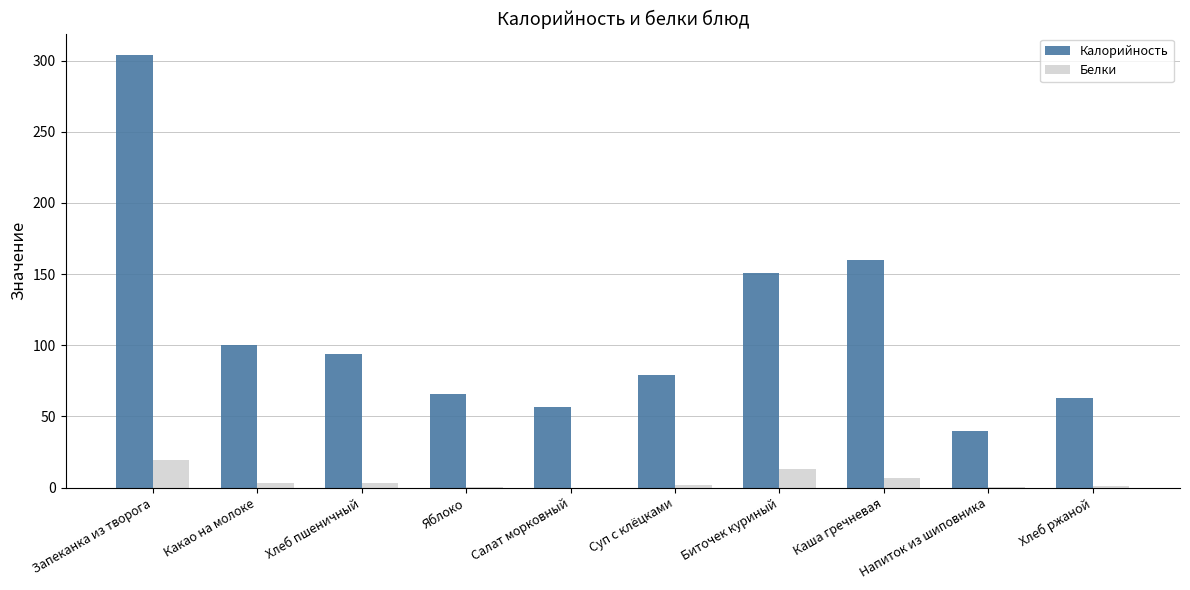

At which label is Калорийность closest to 171?

Каша гречневая